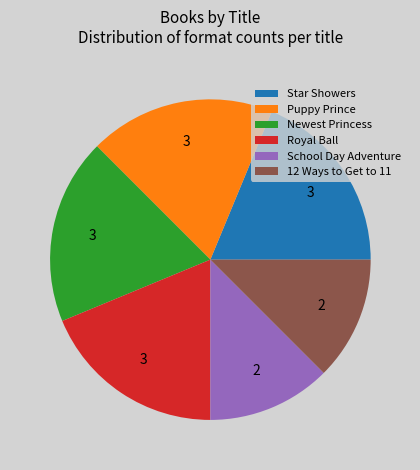

The Newest Princess slice represents 19% of the pie. True or false?

True